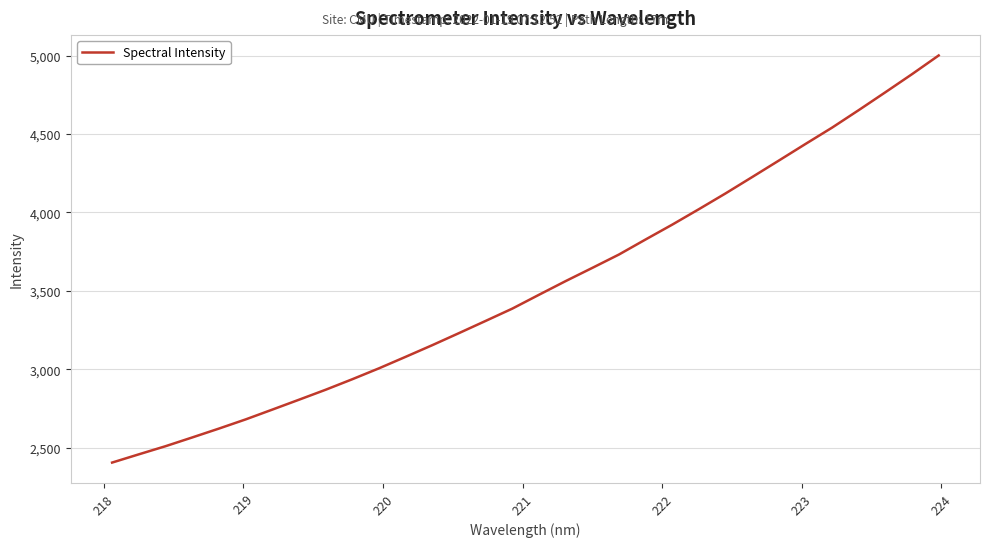

What is the greatest value displayed?

5000.8